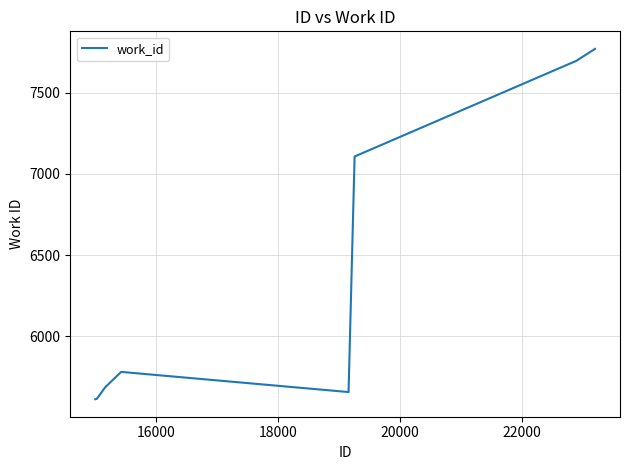

What is the greatest value displayed?

7769